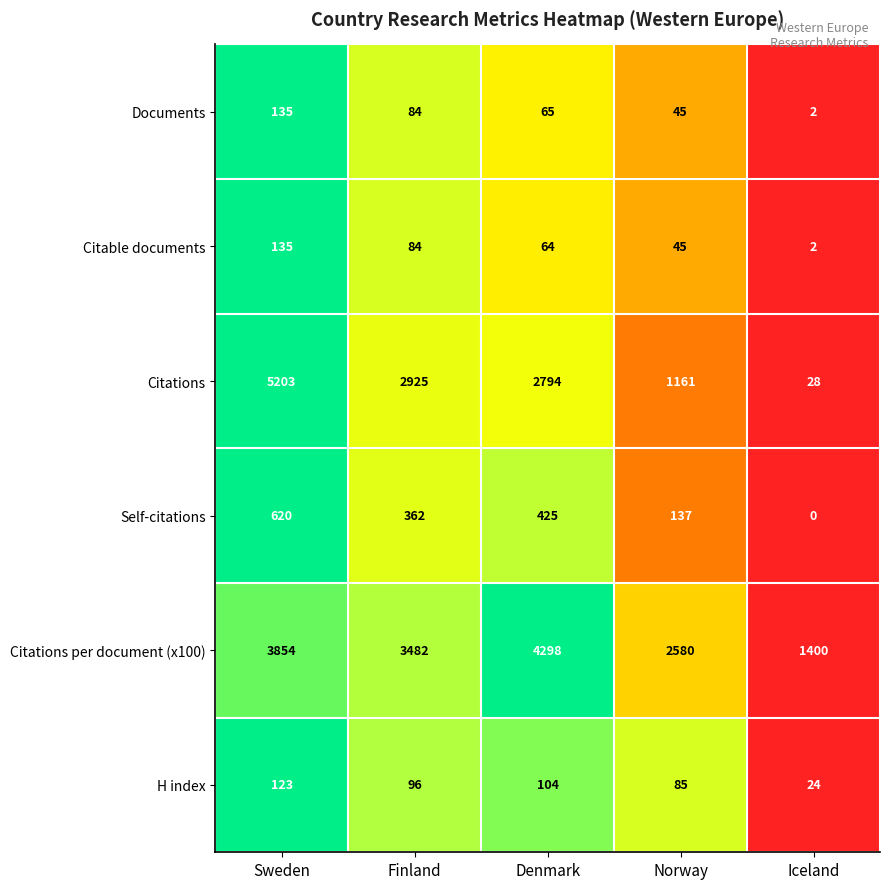

How many Documents values are between 45 and 84?

3